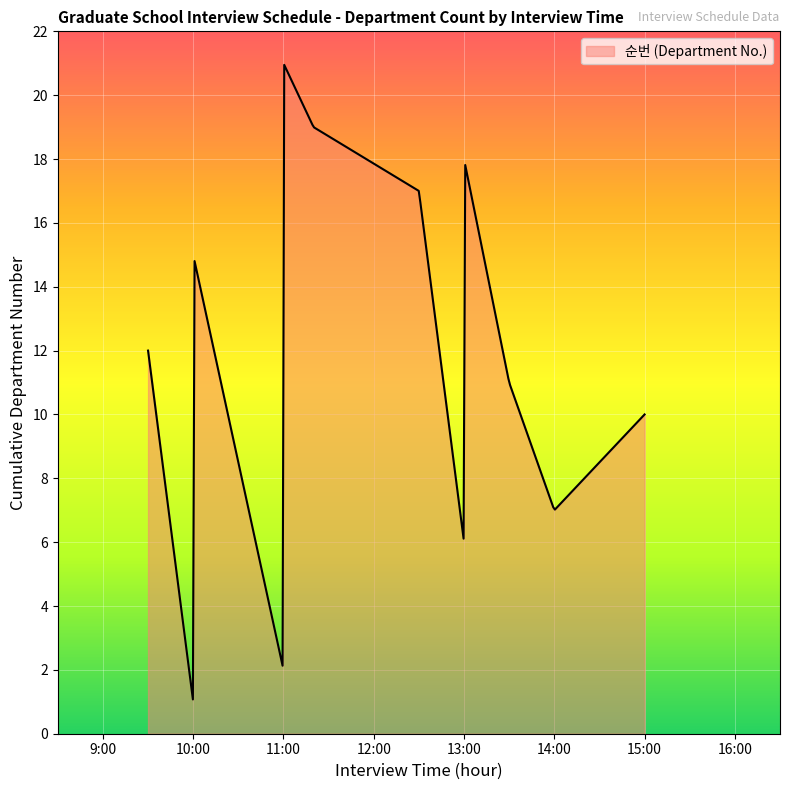

What is the difference between the maximum and minimum values?

19.9